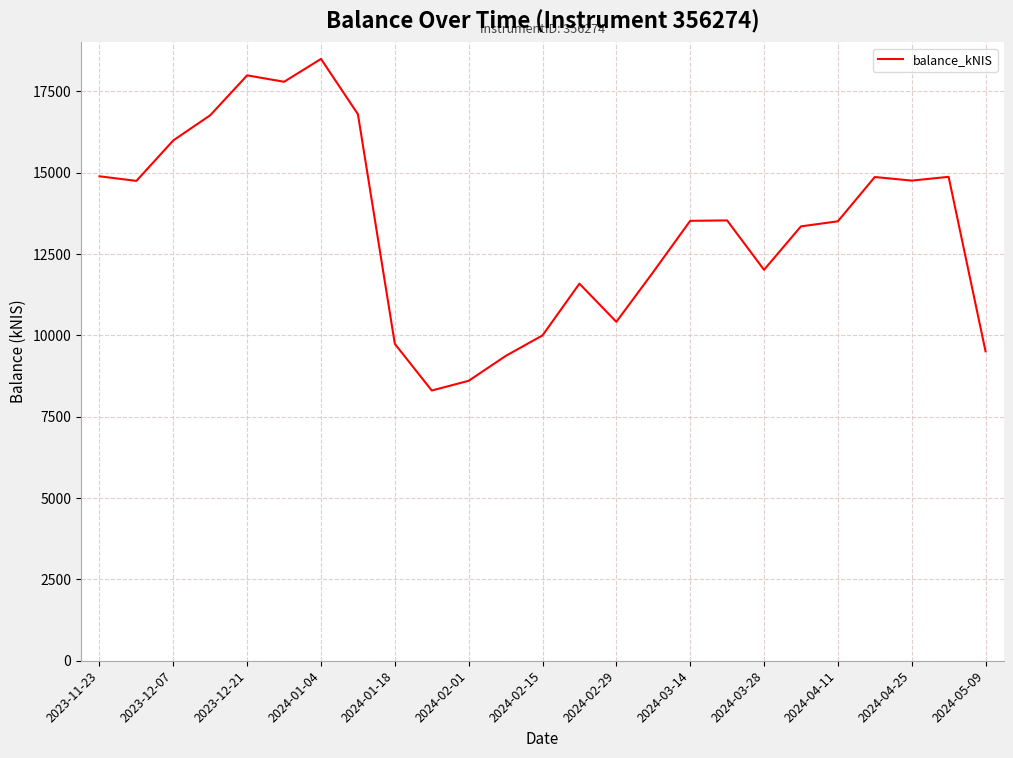

What is the difference between the maximum and minimum values?

10193.6